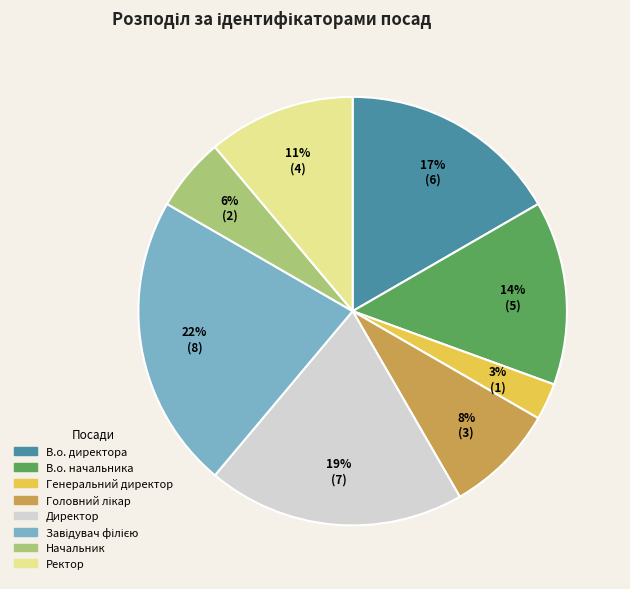

What is the smallest slice in the pie chart?

Генеральний директор